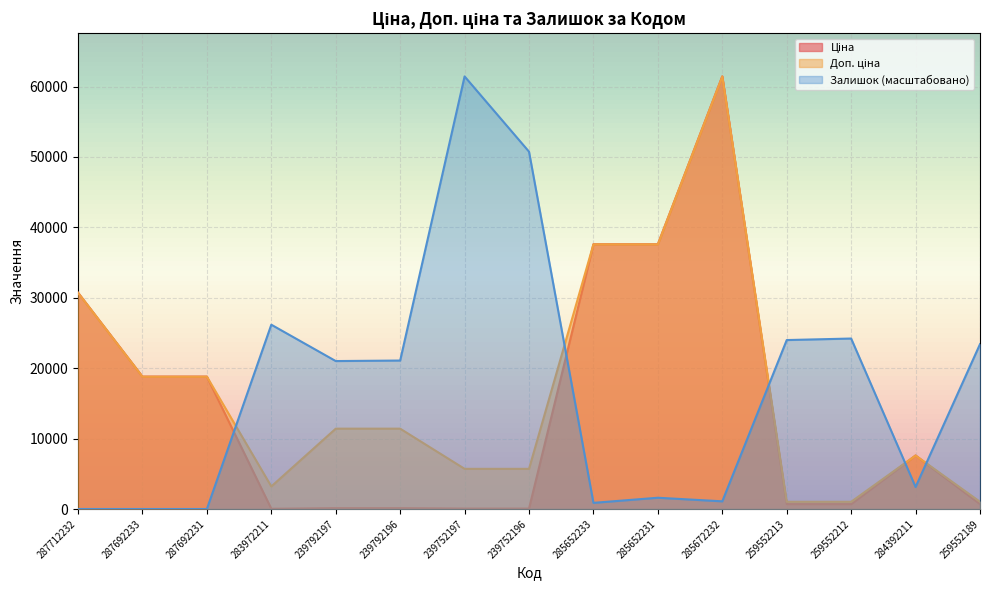

What is the spread (max minus min) of values at 284392211?

4470.3